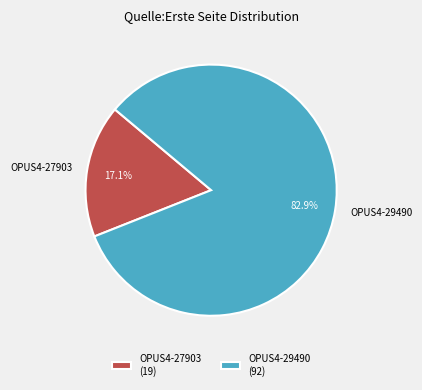

To the nearest percent, what portion does OPUS4-29490 represent?

83%